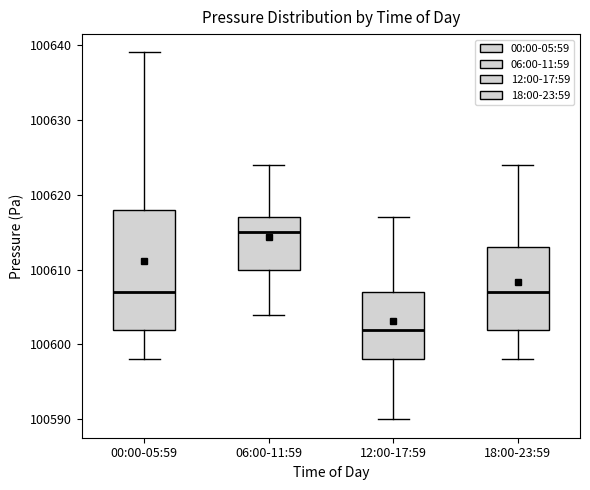

Which box has the highest median line?

06:00-11:59